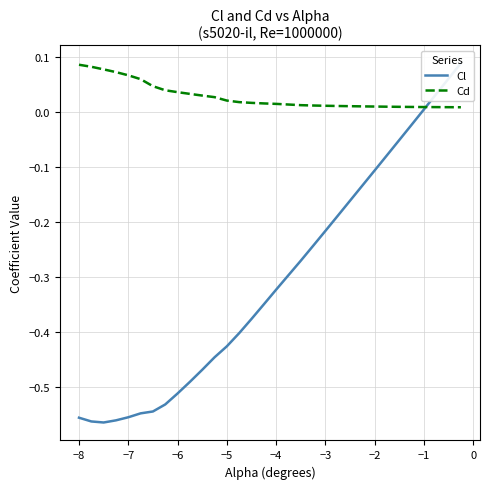

How many lines are shown in the chart?

2